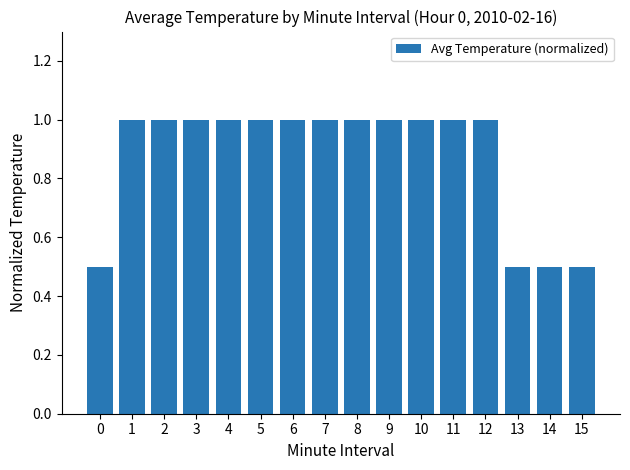

What is the value of the 15th bar from the left?

0.5